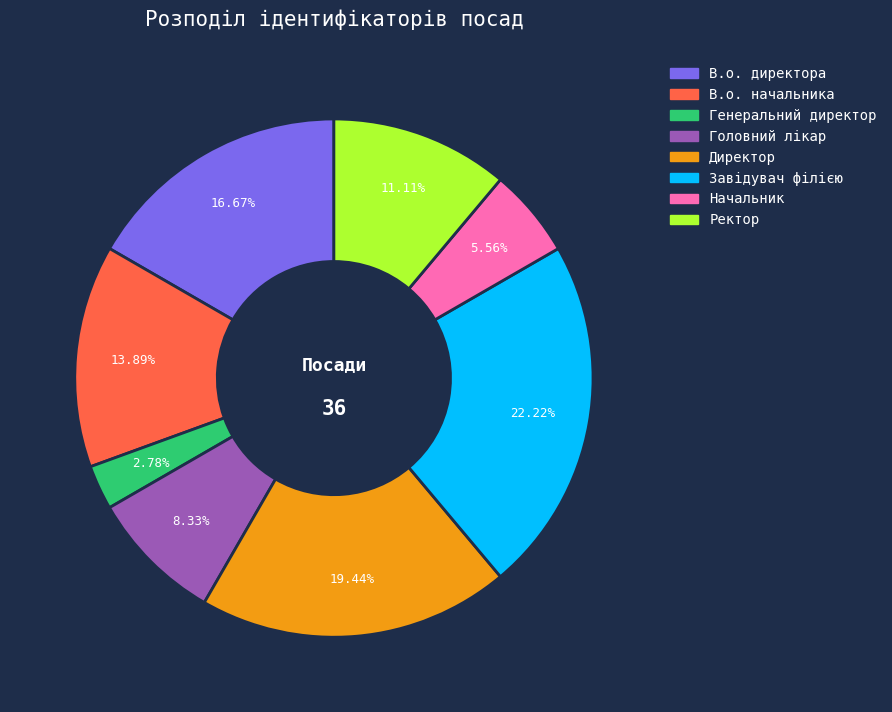

The Завідувач філією slice represents 22% of the pie. True or false?

True